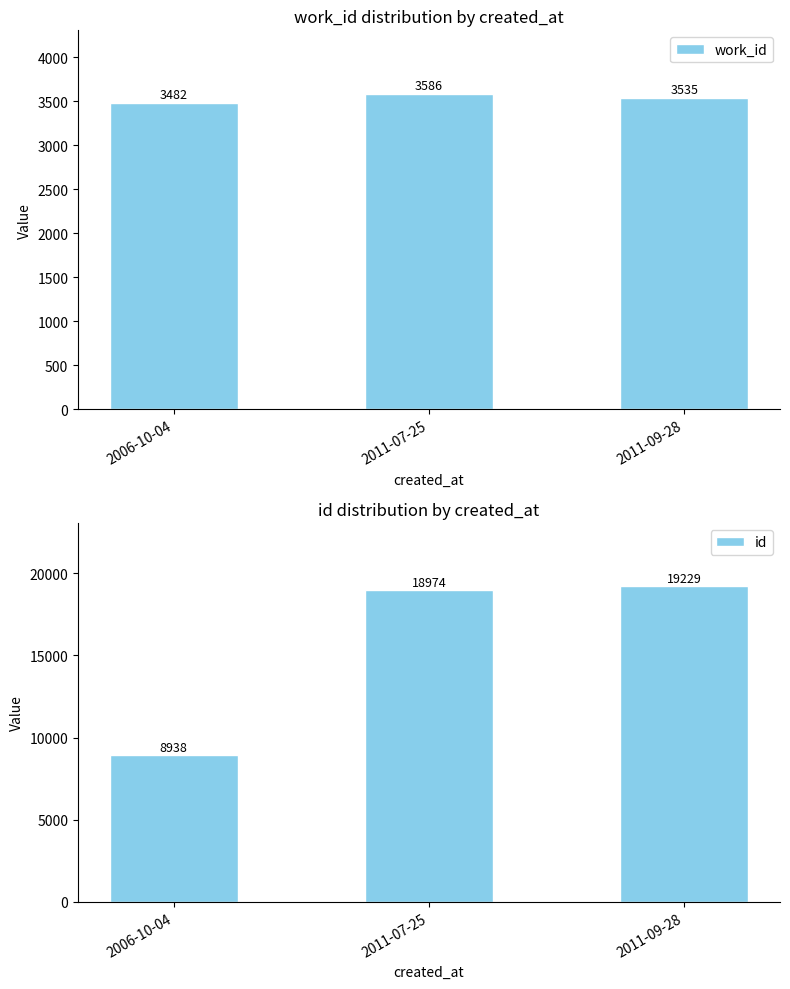

How many data points in id are less than 18974?

1